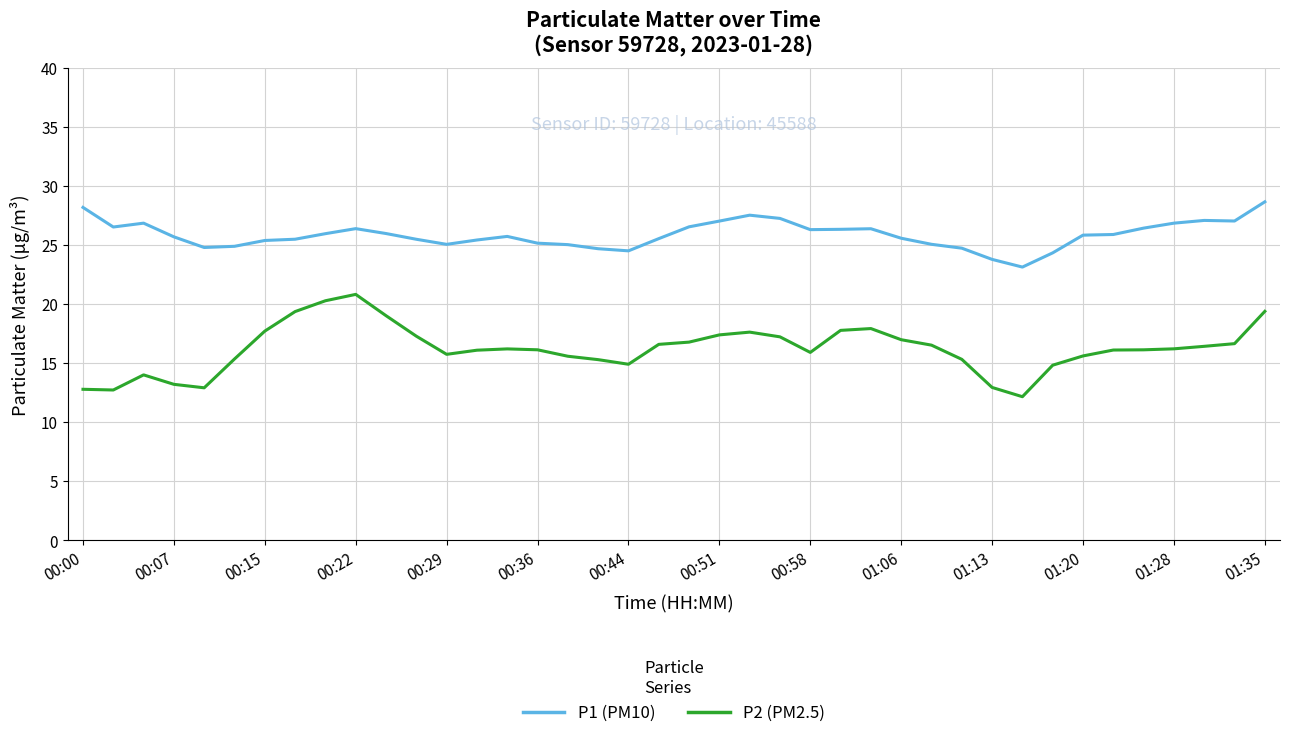

How many lines are shown in the chart?

2